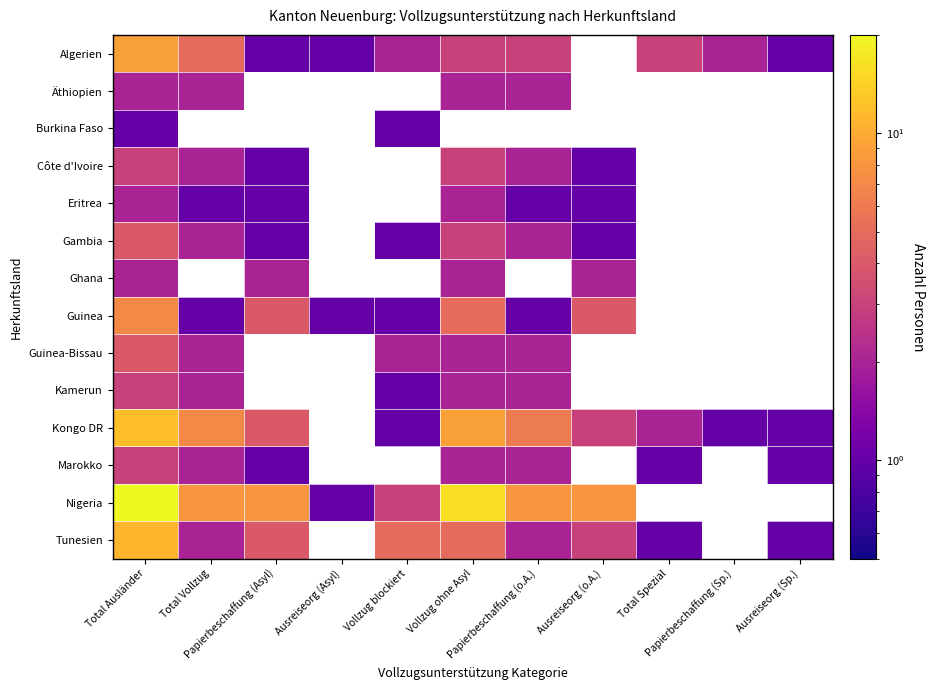

Which series changed the most between Papierbeschaffung (Asyl) and Ausreiseorg (Sp.)?

Kongo DR